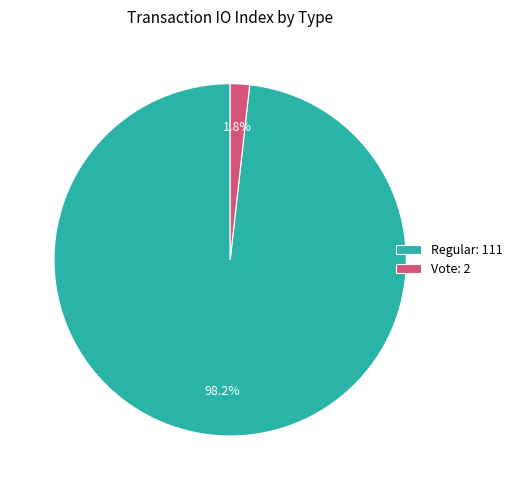

Which slice represents more than half of the pie?

Regular